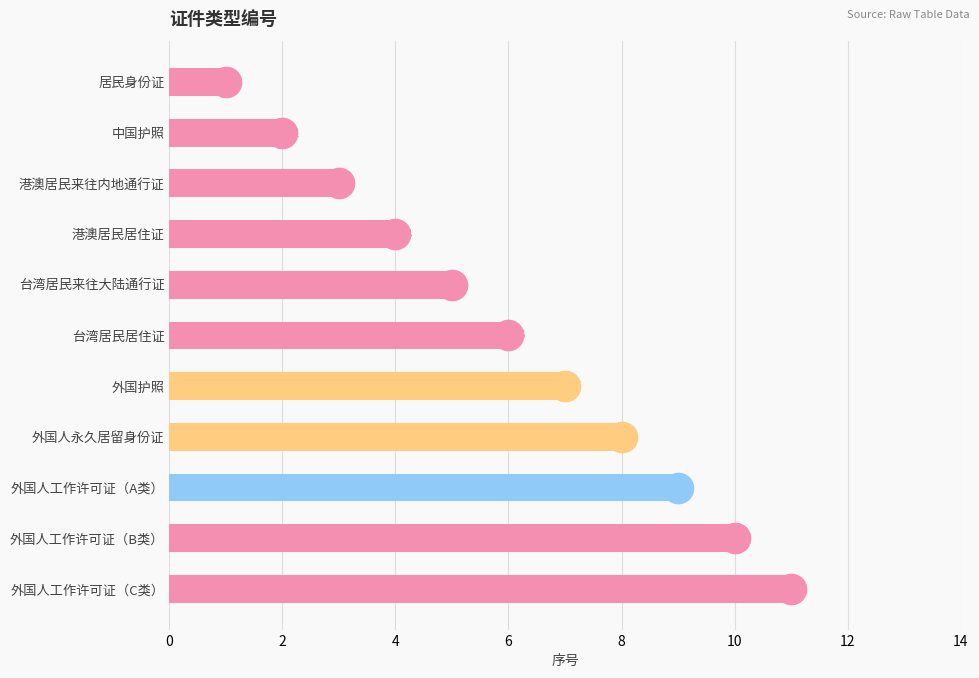

Where is the data nearest to the value 6?

台湾居民居住证